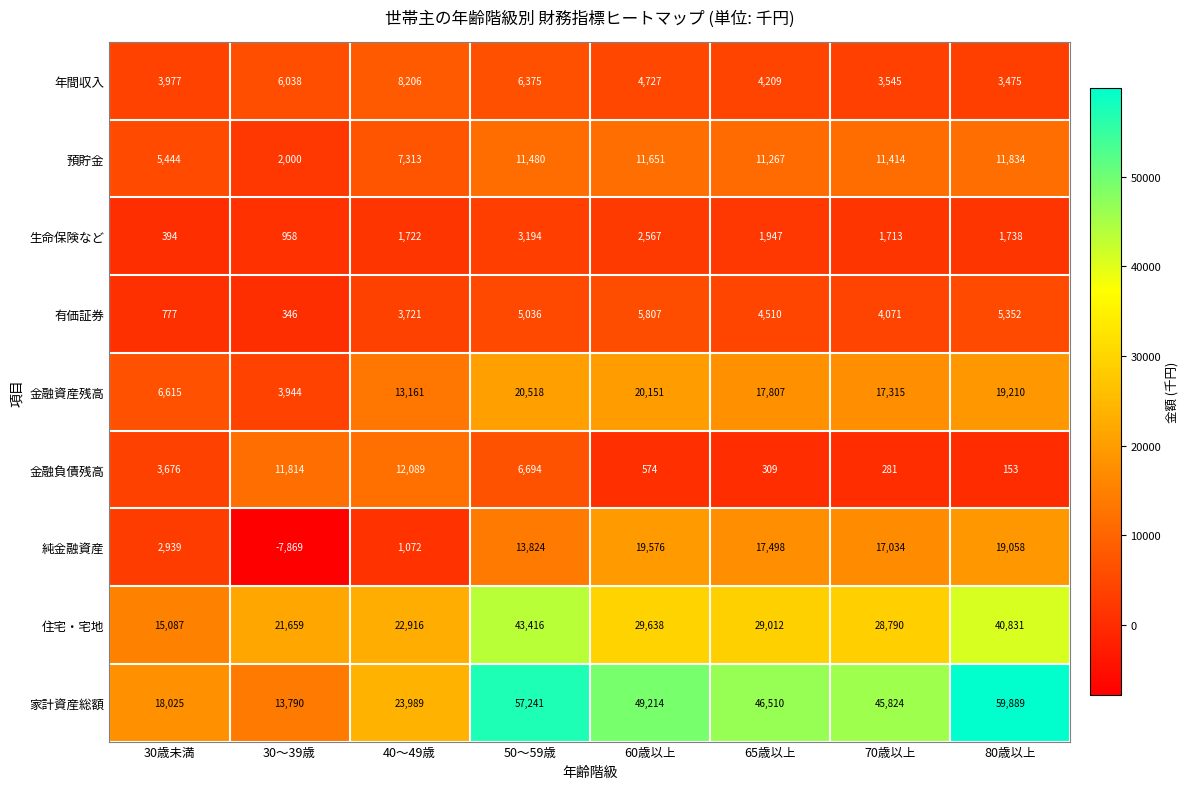

Read the 純金融資産 value at 50〜59歳.

13824